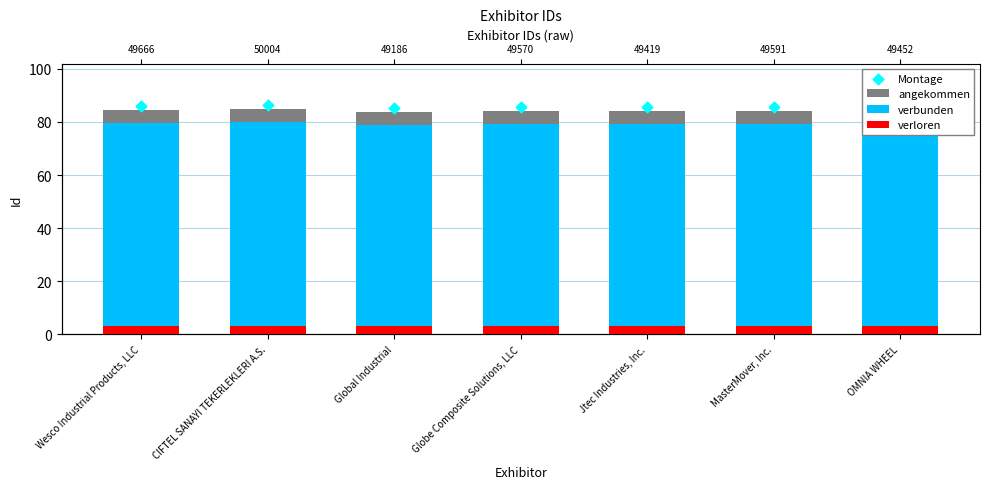

At how many categories does at least one series exceed 80?

7